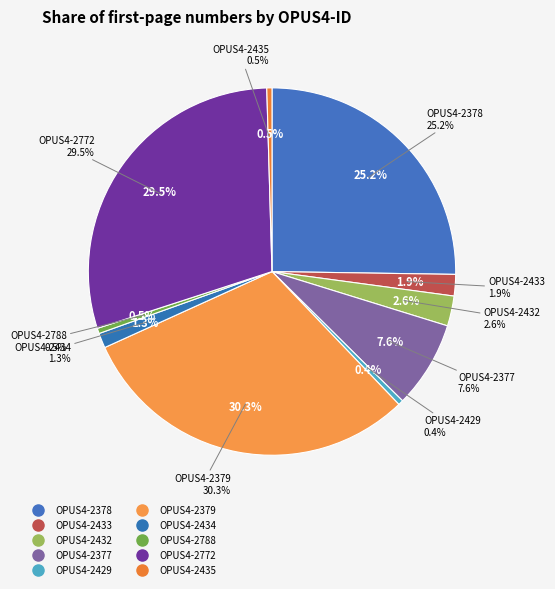

Count the number of slices in the pie.

10